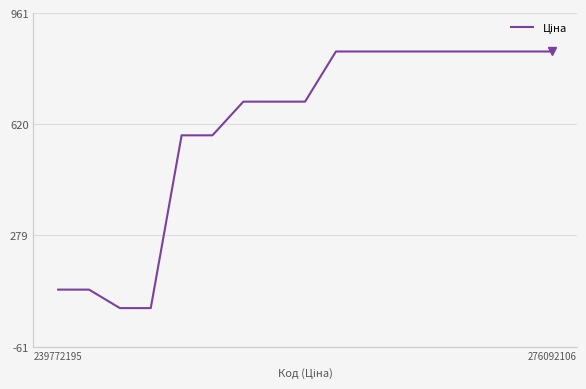

What is the greatest value displayed?

842.8